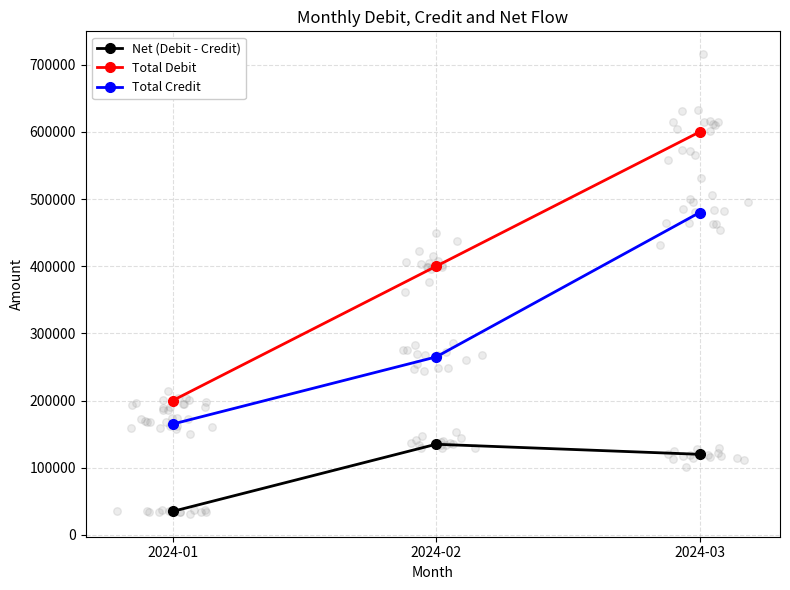

Is the value of Total Debit at 2024-02 greater than the value of Total Credit at 2024-02?

Yes